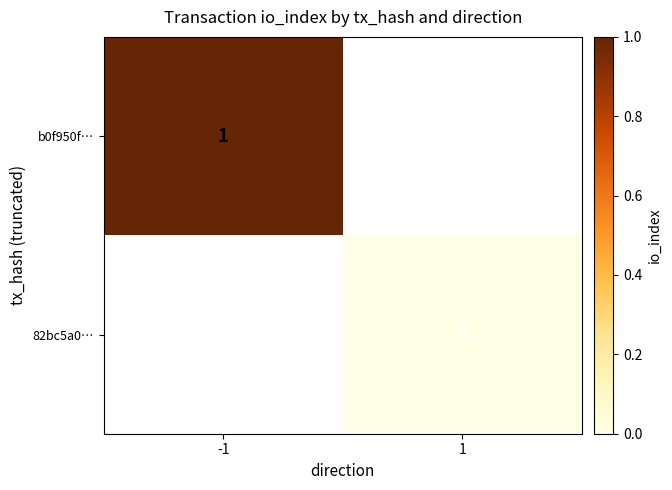

The b0f950f… series shows 1.0 at -1. True or false?

True